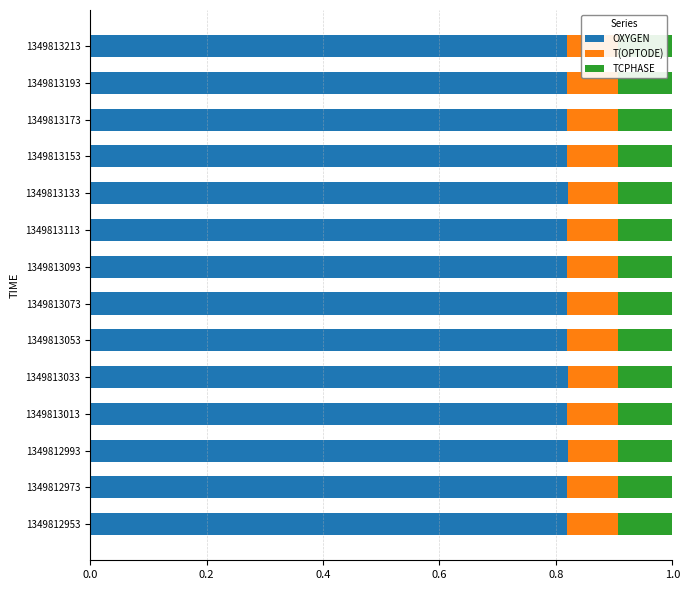

Is it true that OXYGEN equals 1.1 at 1349813153?

False